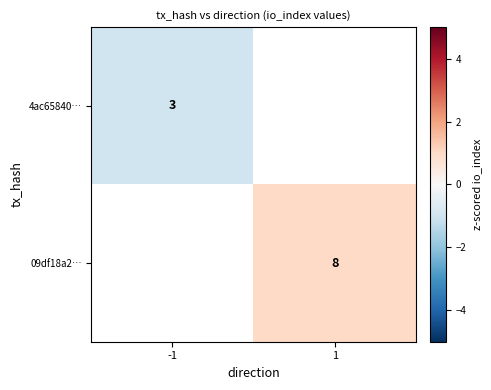

The value of 4ac65840… at -1 is 3. True or false?

True